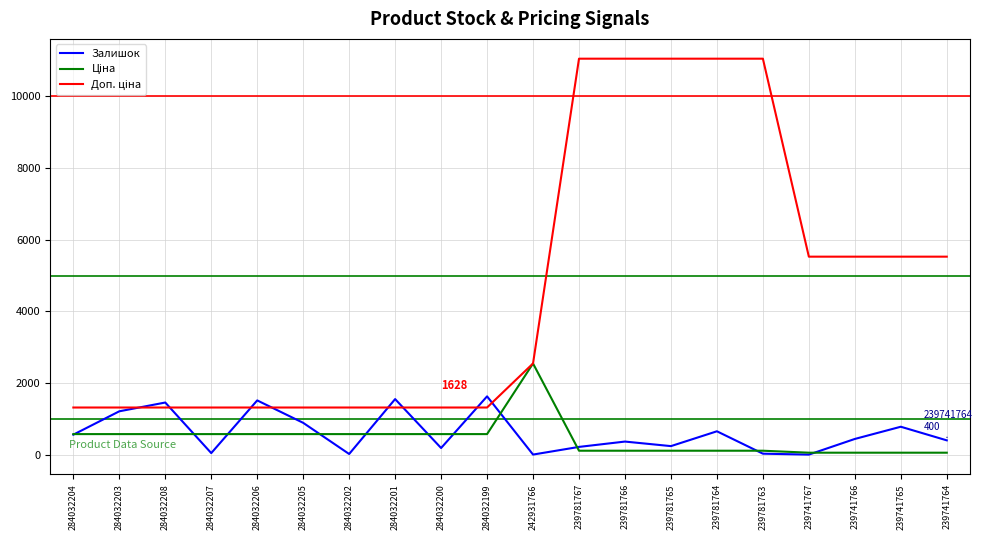

How many lines are shown in the chart?

3